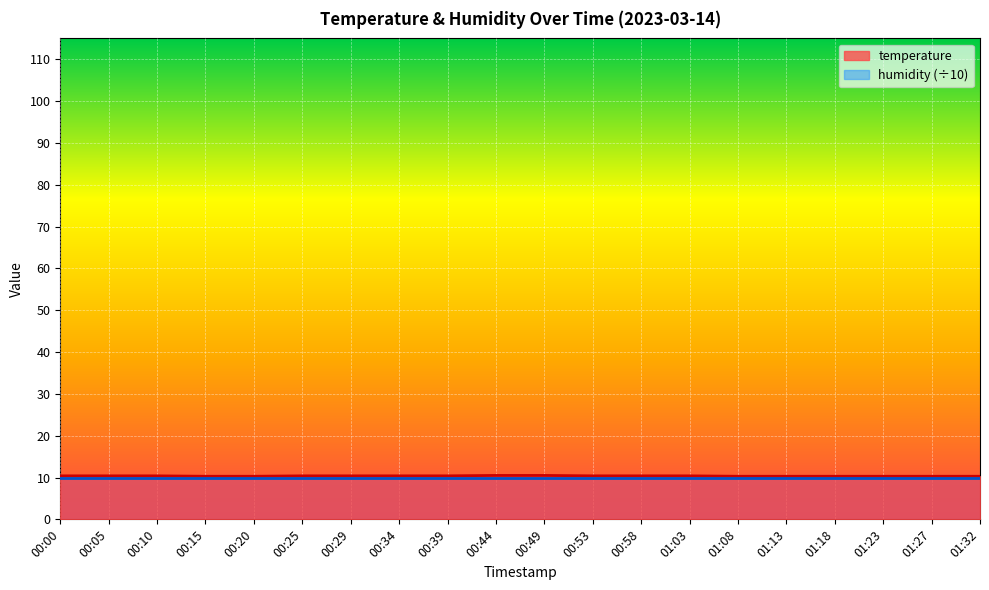

Does the chart display data point markers on the line(s)?

No